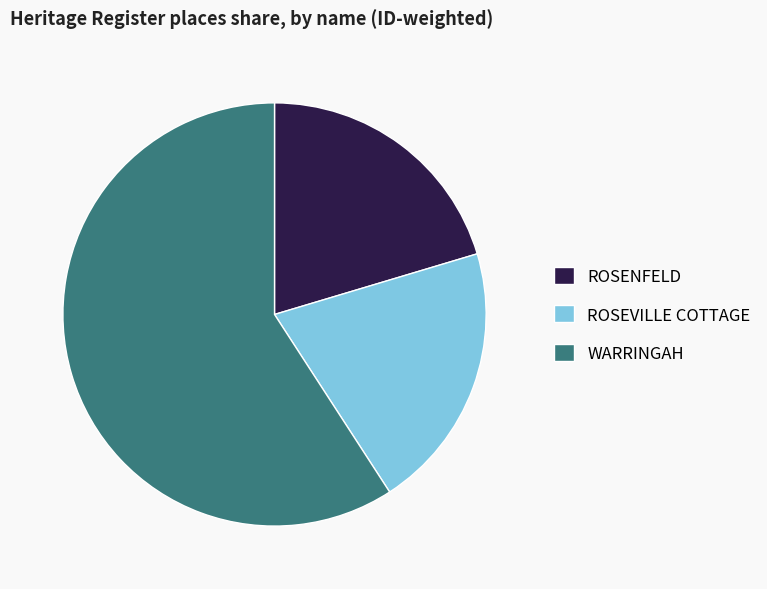

How many slices are in this pie chart?

3